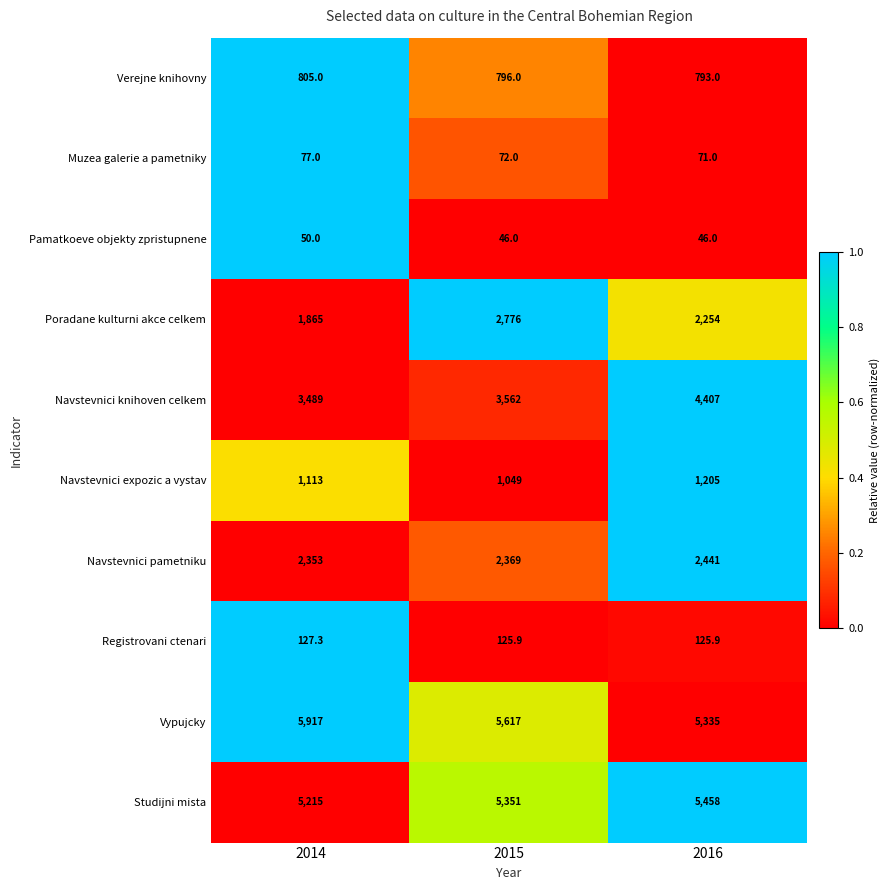

True or false: Navstevnici pametniku has a value of 760.1 at 2015.

False